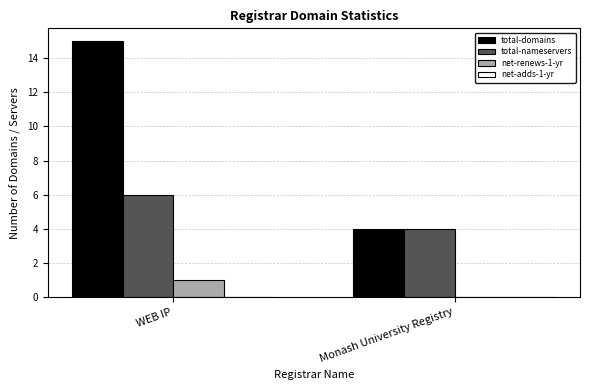

Where is total-domains nearest to the value 9?

Monash University Registry